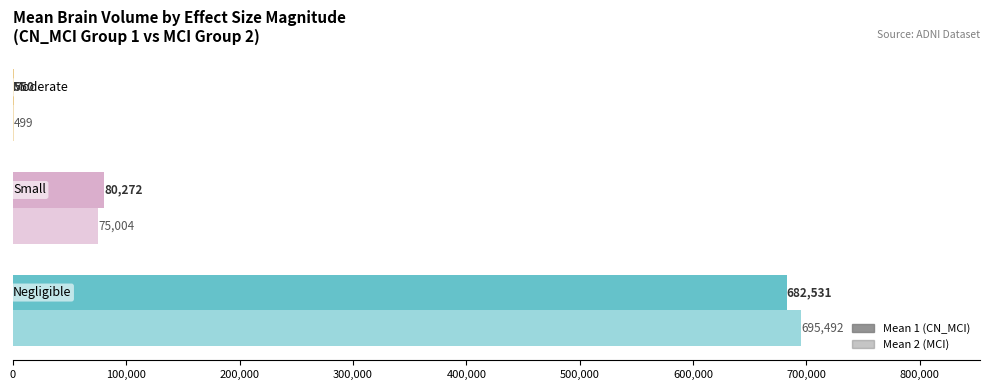

What is the value of the Mean 1 (CN_MCI) bar at the 3rd from the left?

549.9